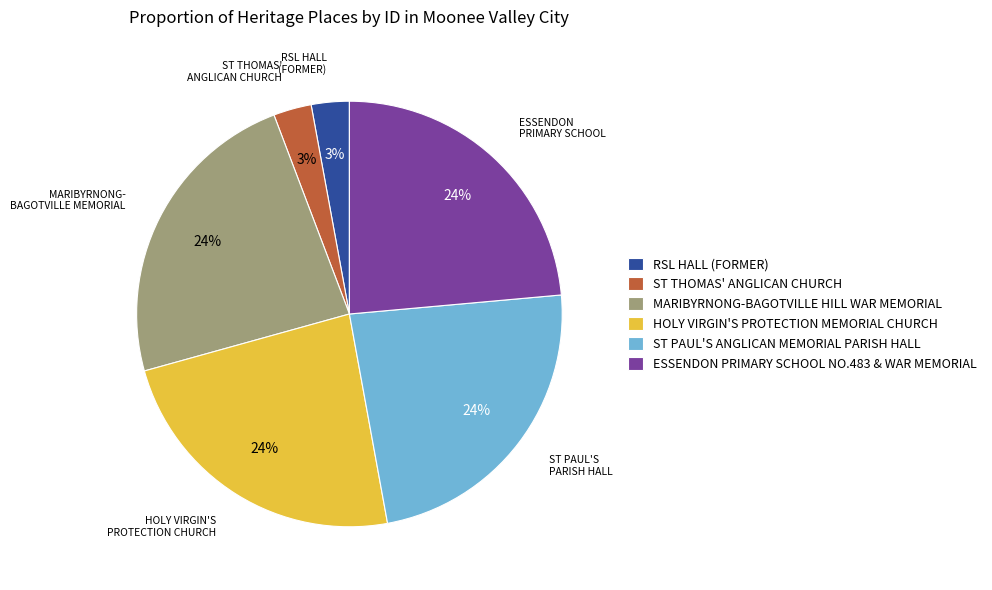

Does any single category account for the majority?

No